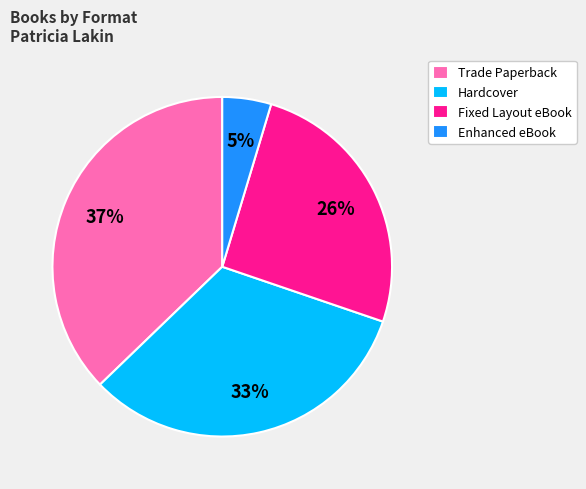

Which slice is the smallest?

Enhanced eBook